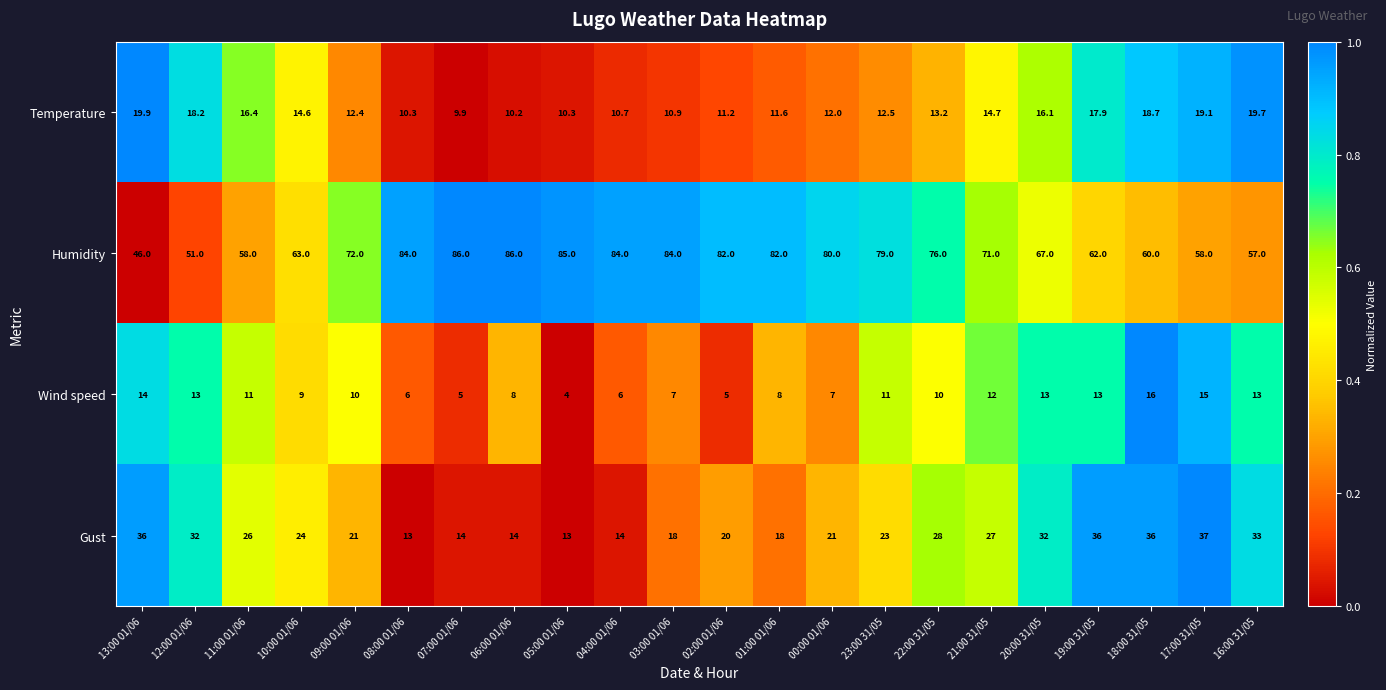

True or false: Temperature has a value of 27.8 at 20:00 31/05.

False